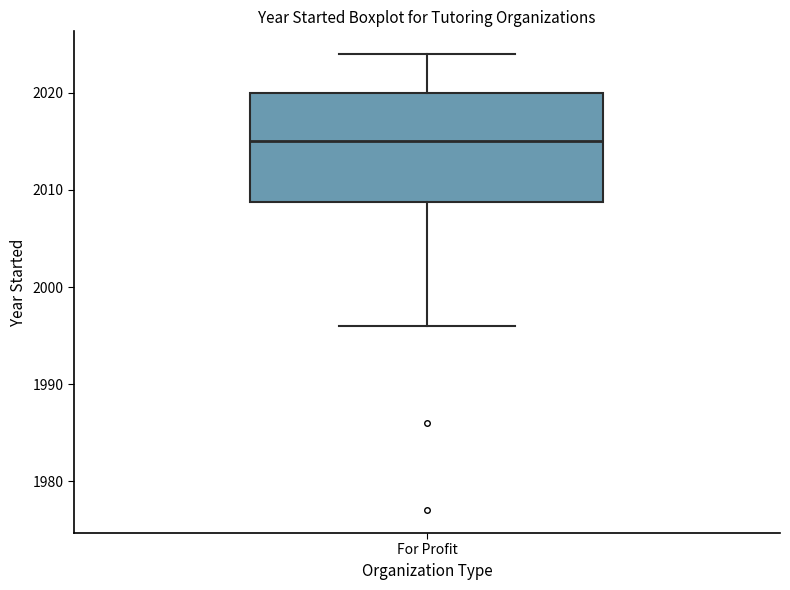

Transcribe this box plot: give where the median line is, the range the box spans, and where the two whiskers end, as read against the y-axis. The values are not printed on the chart, so give them approximately, as read against the axis.

median 2015, box 2009 to 2020, whiskers 1996 to 2024